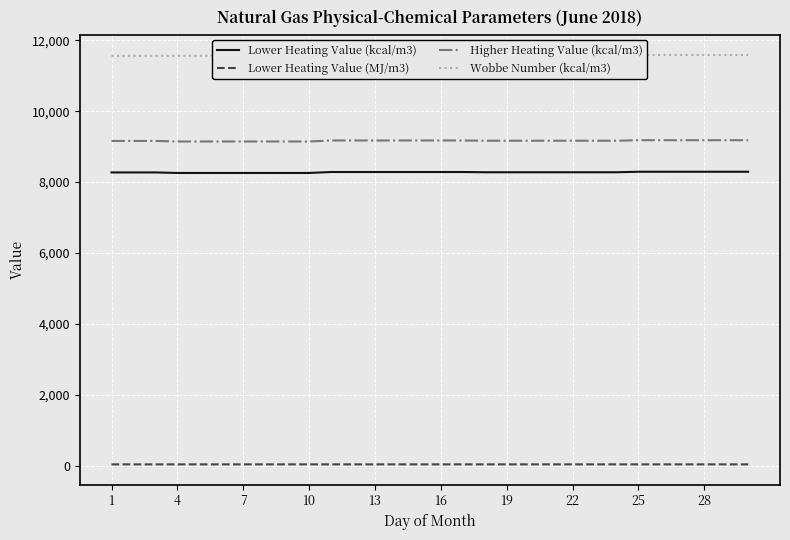

Is the value of Higher Heating Value (kcal/m3) at 16 greater than the value of Lower Heating Value (kcal/m3) at 22?

Yes